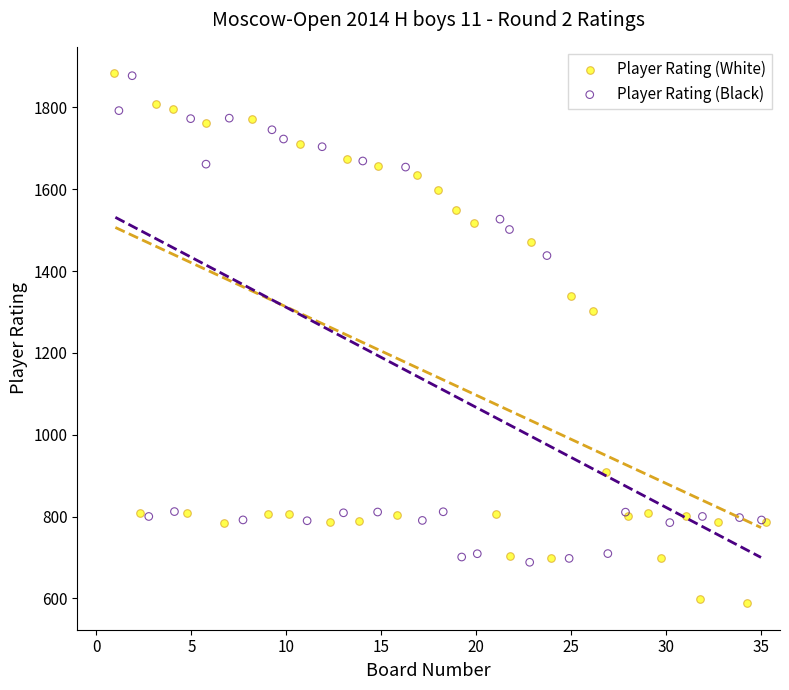

Which series contains the lowest Y value?

Player Rating (White)